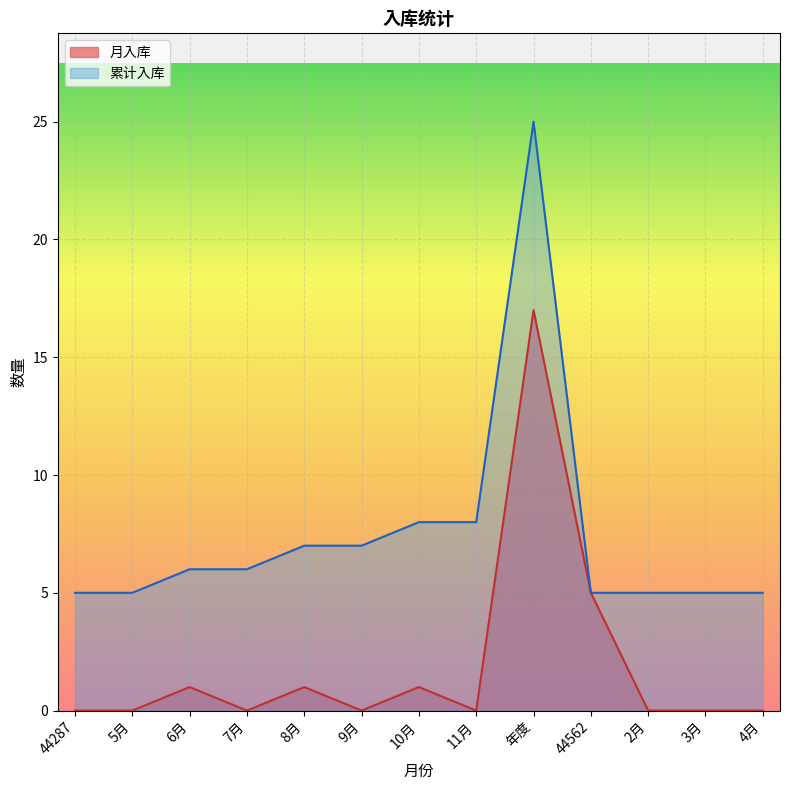

True or false: 月入库 has a value of 0 at 44287.

True